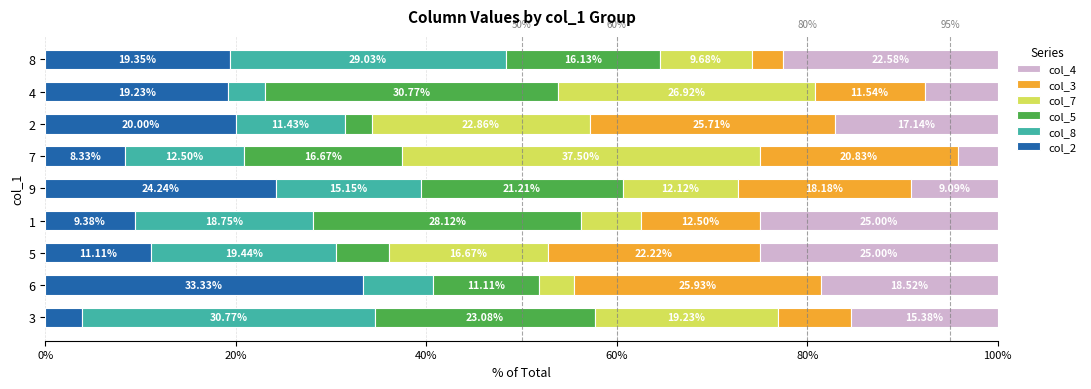

What is the total value across all series at 9?

100.0